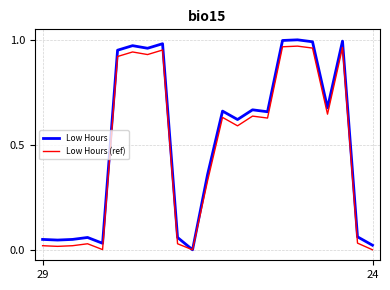

In Low Hours (ref), how many points are lower than both neighbors (excluding endpoints)?

7